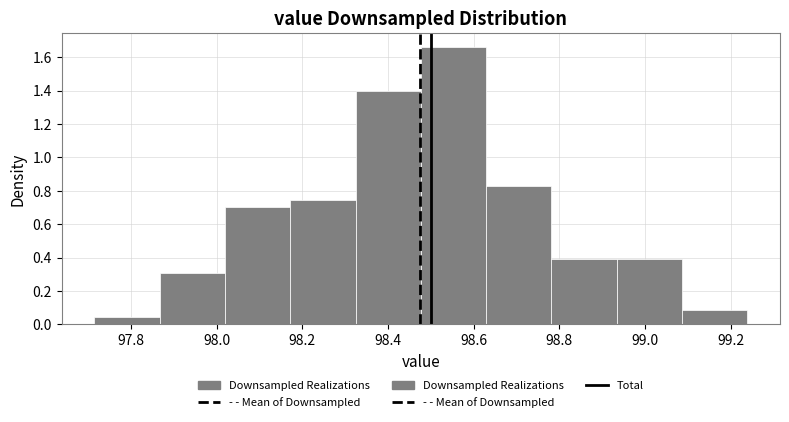

Reading left to right, transcribe this chart: for each bar, give the range it covers on the x-axis and its height. Neither the bar edges nor the heights are printed on the chart, so give them approximately, as read against the axes.

97.72 to 97.86: 0.04
97.86 to 98.02: 0.30
98.02 to 98.18: 0.70
98.18 to 98.32: 0.74
98.32 to 98.48: 1.40
98.48 to 98.62: 1.66
98.62 to 98.78: 0.84
98.78 to 98.94: 0.40
98.94 to 99.08: 0.40
99.08 to 99.24: 0.08